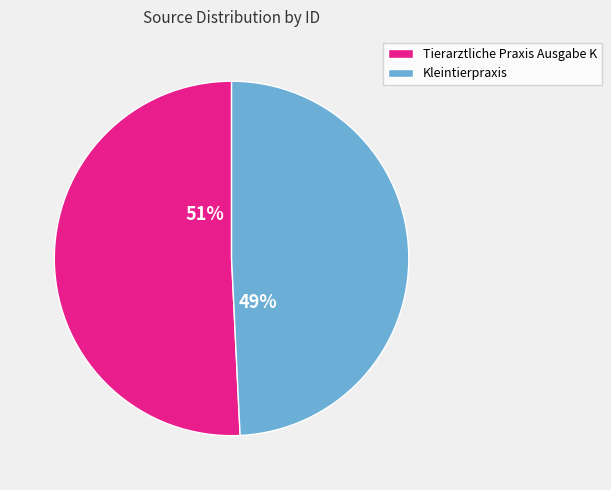

Rank the categories by value from lowest to highest.

Kleintierpraxis, Tierarztliche Praxis Ausgabe K